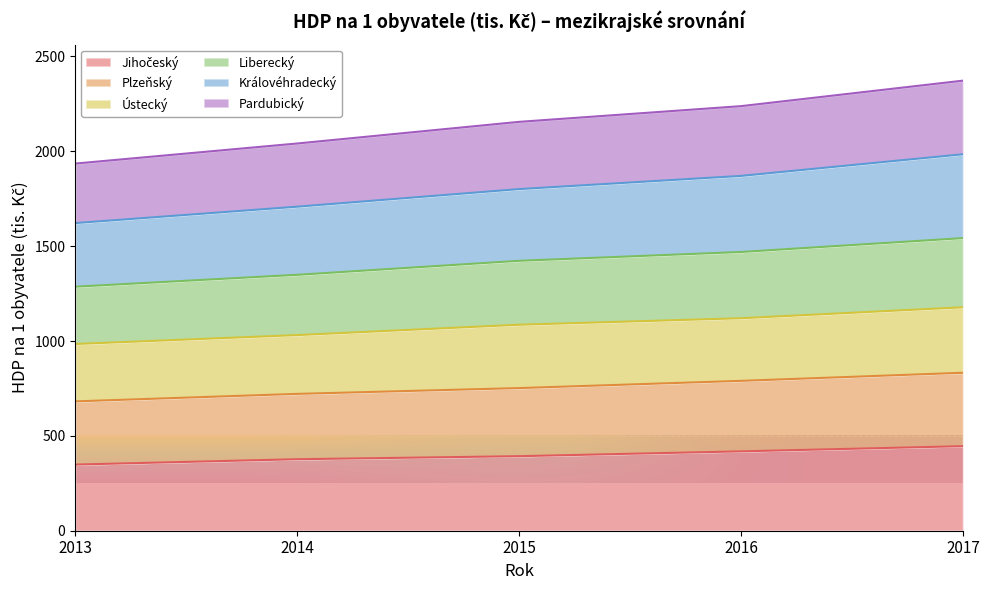

True or false: Liberecký and Pardubický intersect in this chart.

False